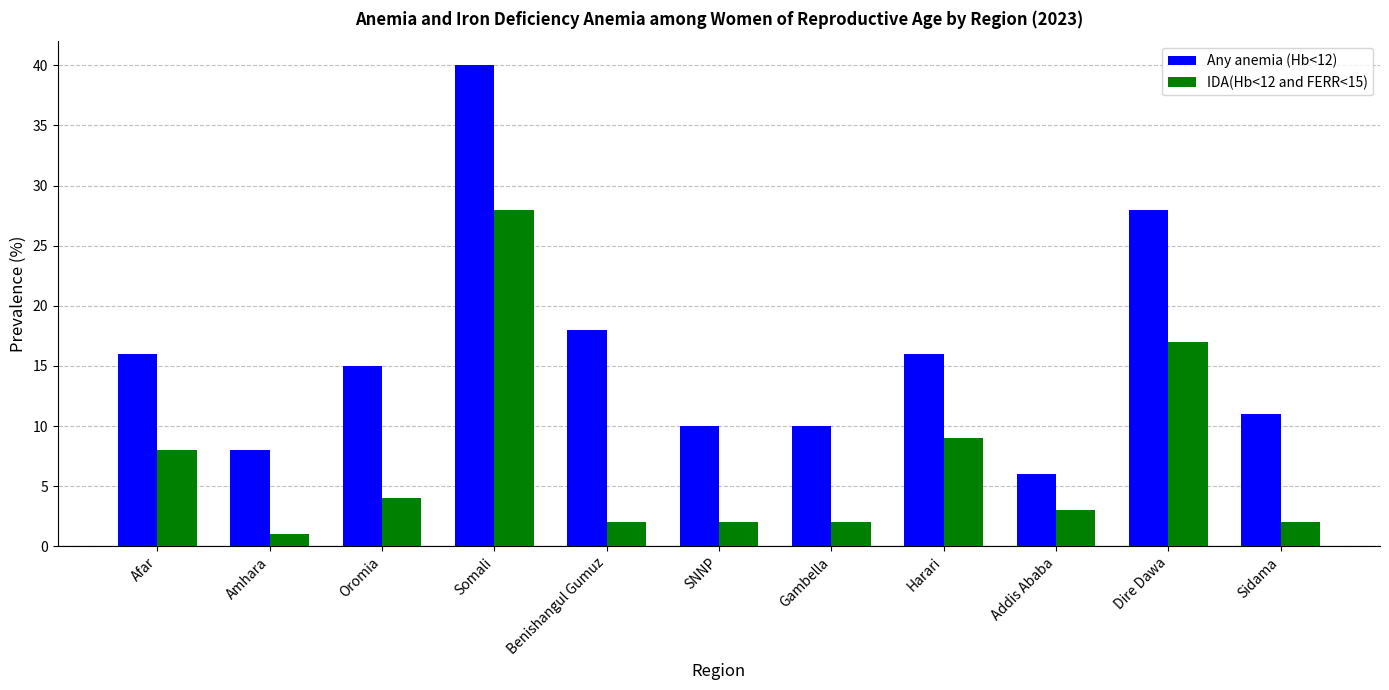

Which series has the largest total across all categories?

Any anemia (Hb<12)